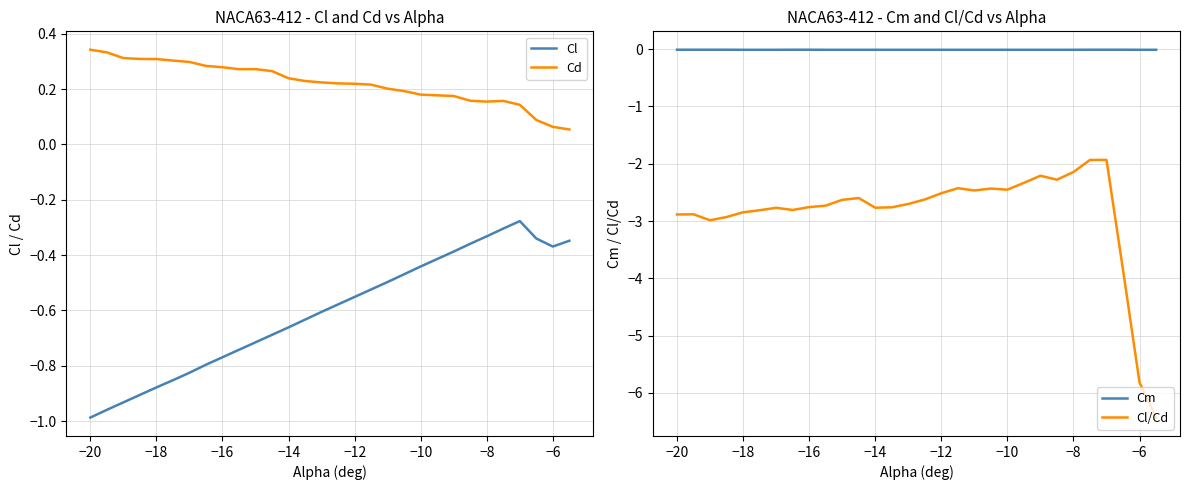

How many interior local valleys does the Cl series have?

1